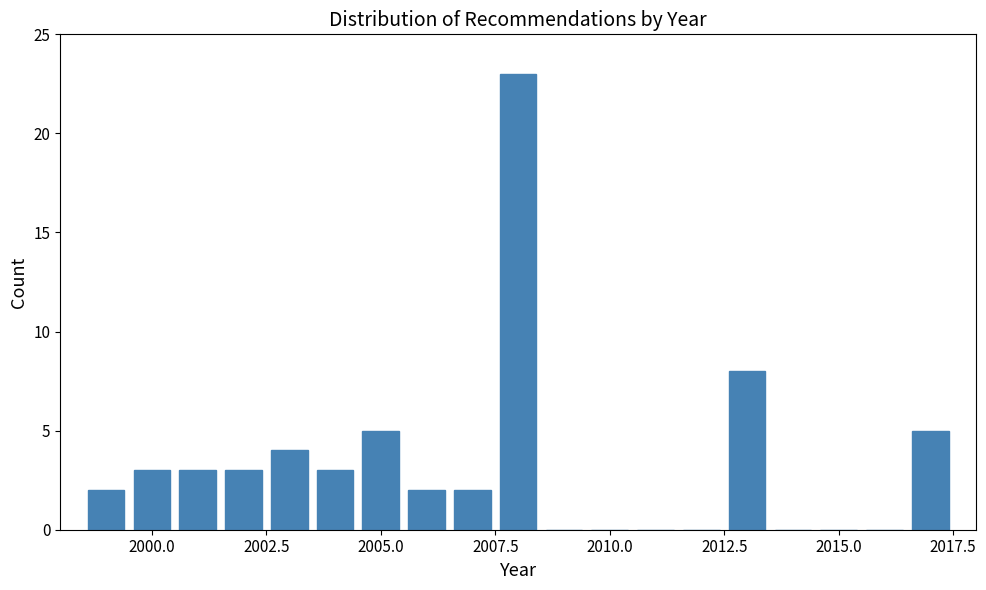

Read against the x-axis, roughly where is the centre of the tallest bar?

2008.0